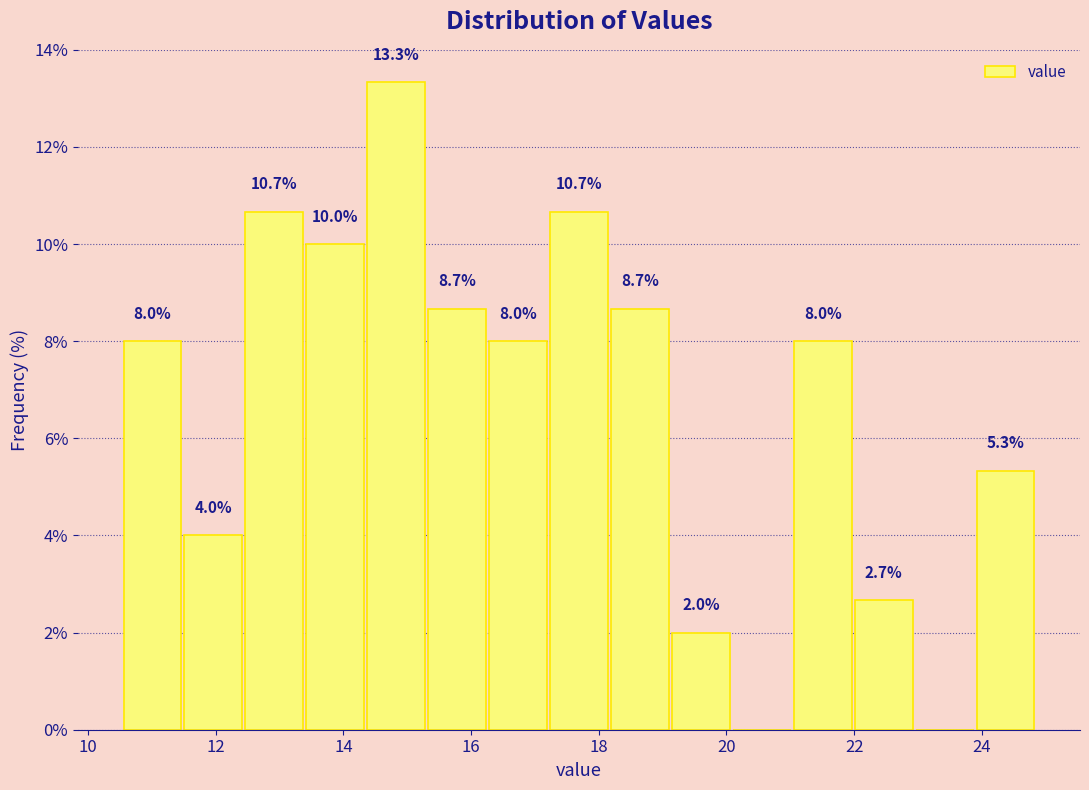

Over which range of the x-axis is the bar tallest?

14.4 to 15.4